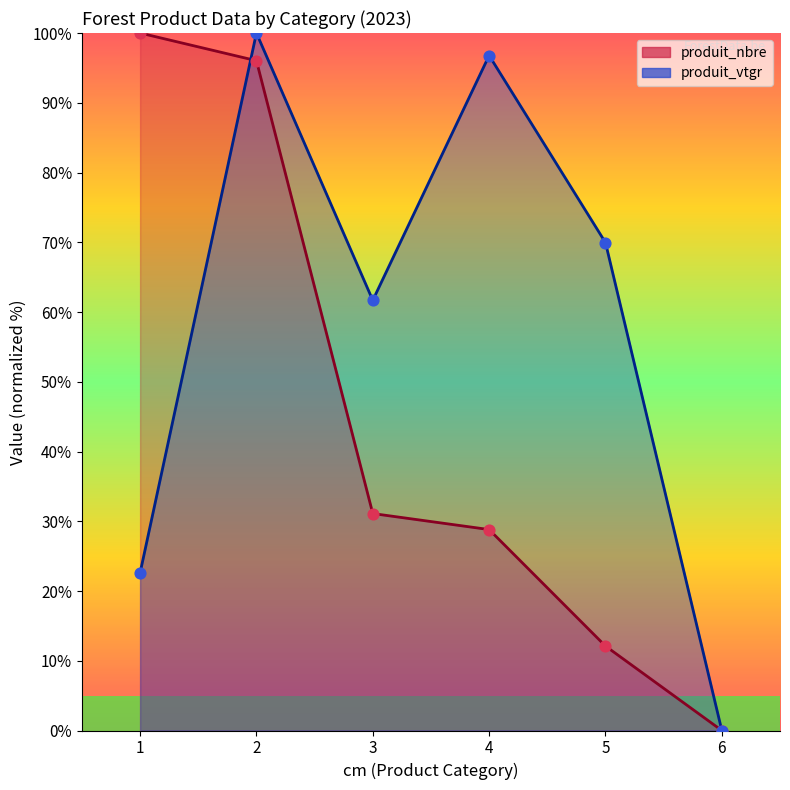

Which series has the widest spread of Y values?

produit_nbre